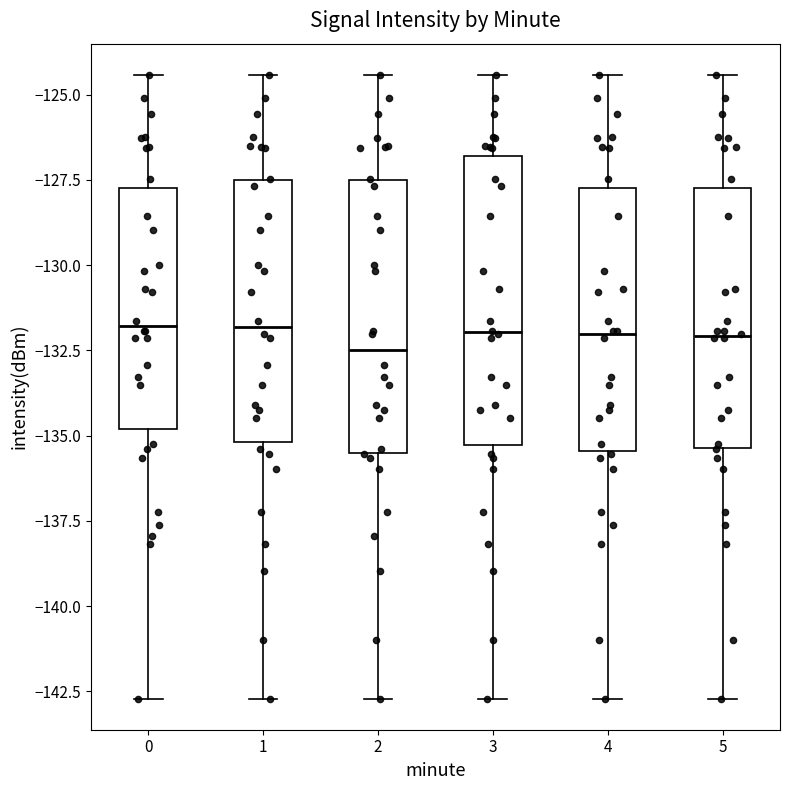

Reading left to right, read every box against the y-axis: the position of its median line, the range the box covers, and the ends of its whiskers. The values are not printed on the chart, so give them approximately, as read against the axis.

0: median -132.0, box -135.0 to -127.5, whiskers -142.5 to -124.5
1: median -132.0, box -135.0 to -127.5, whiskers -142.5 to -124.5
2: median -132.5, box -135.5 to -127.5, whiskers -142.5 to -124.5
3: median -132.0, box -135.5 to -127.0, whiskers -142.5 to -124.5
4: median -132.0, box -135.5 to -127.5, whiskers -142.5 to -124.5
5: median -132.0, box -135.5 to -127.5, whiskers -142.5 to -124.5